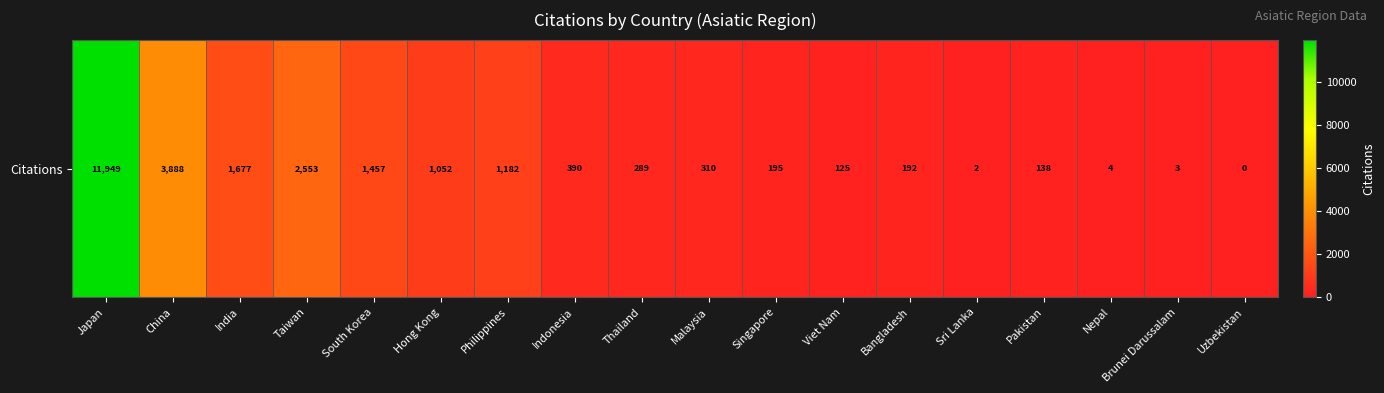

How many categories are shown in the chart?

18